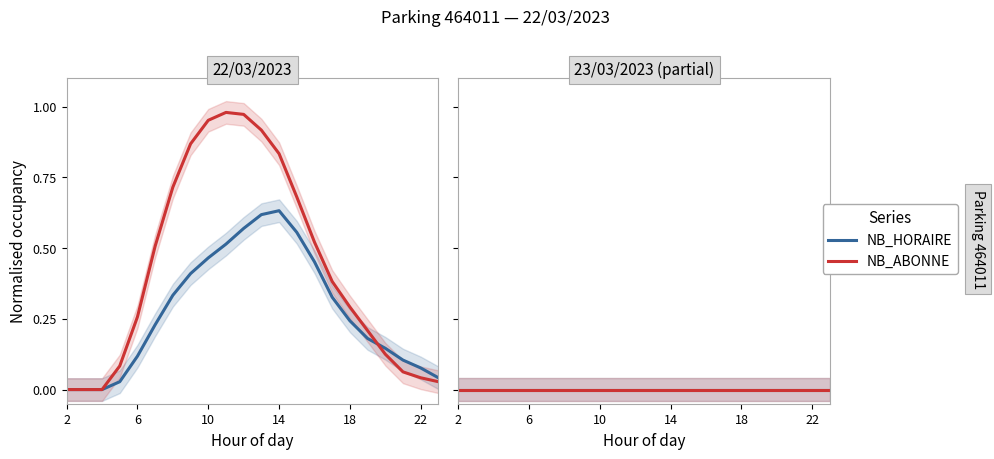

What is the average value of the NB_ABONNE series?

0.4